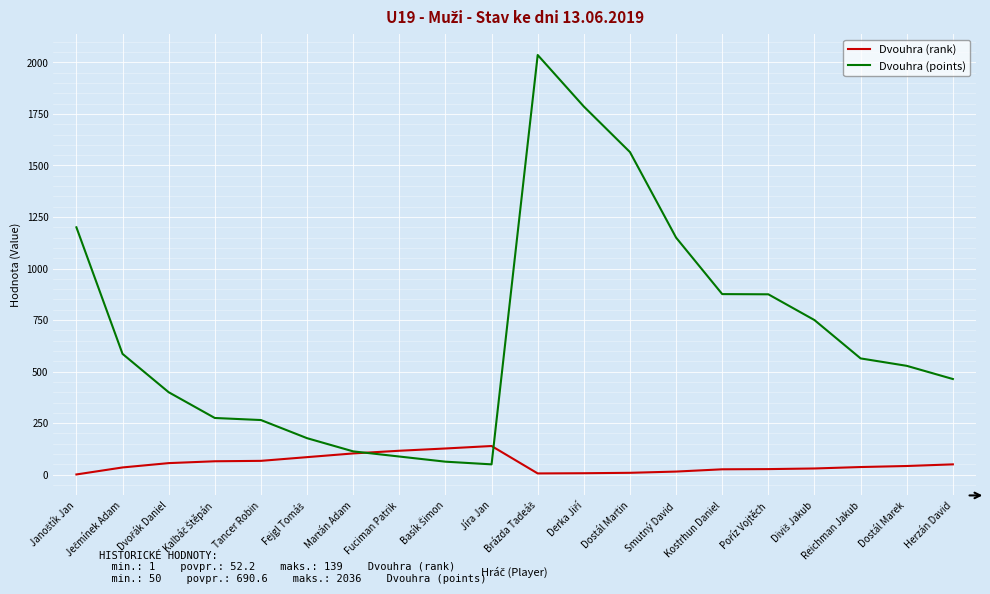

Rank the series by their average value, from lowest to highest.

Dvouhra (rank), Dvouhra (points)